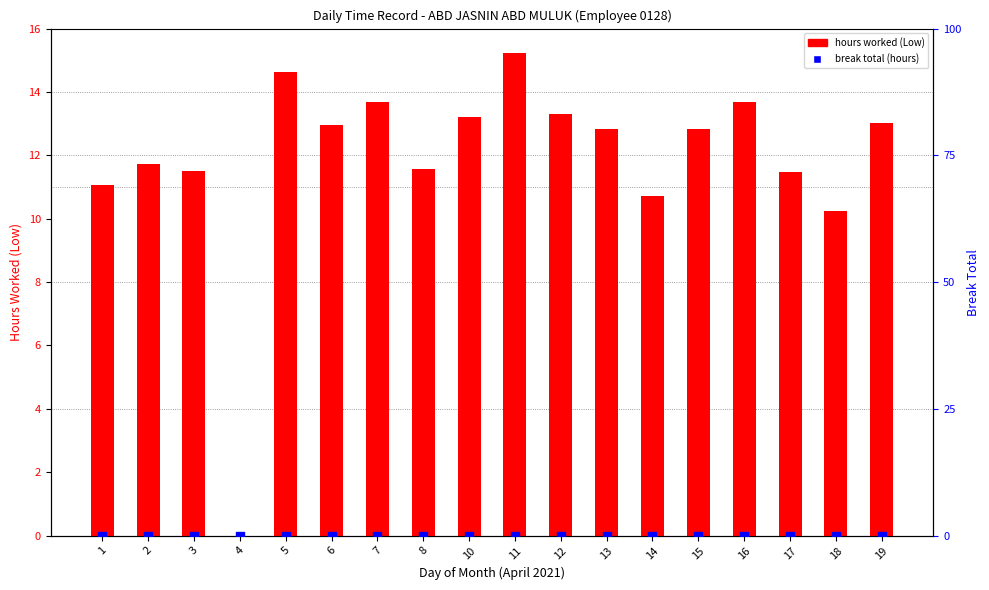

What is the total value across all series at 10?

13.2